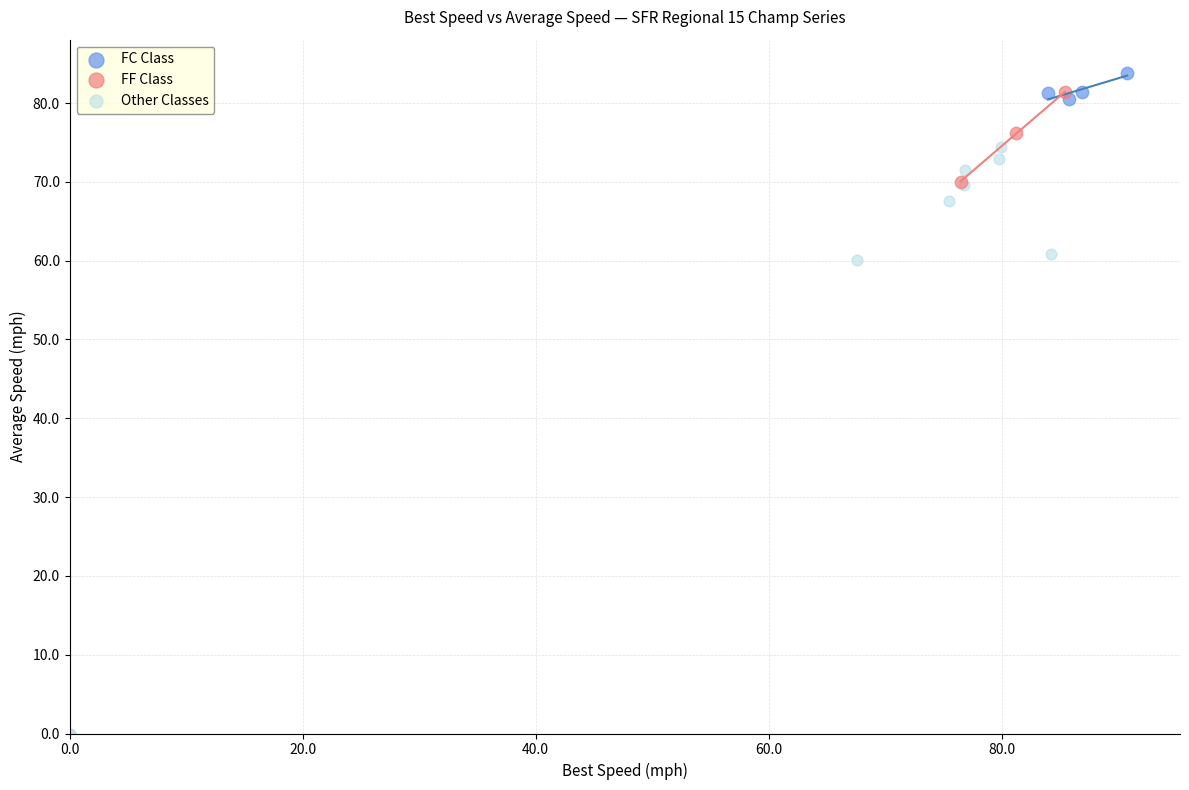

Which series has the widest spread of Y values?

Other Classes